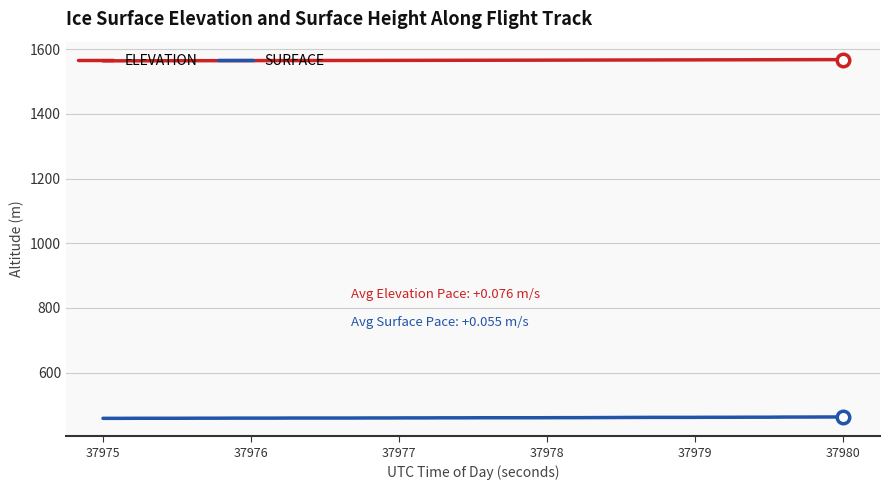

What is the minimum value shown in the chart?

458.8